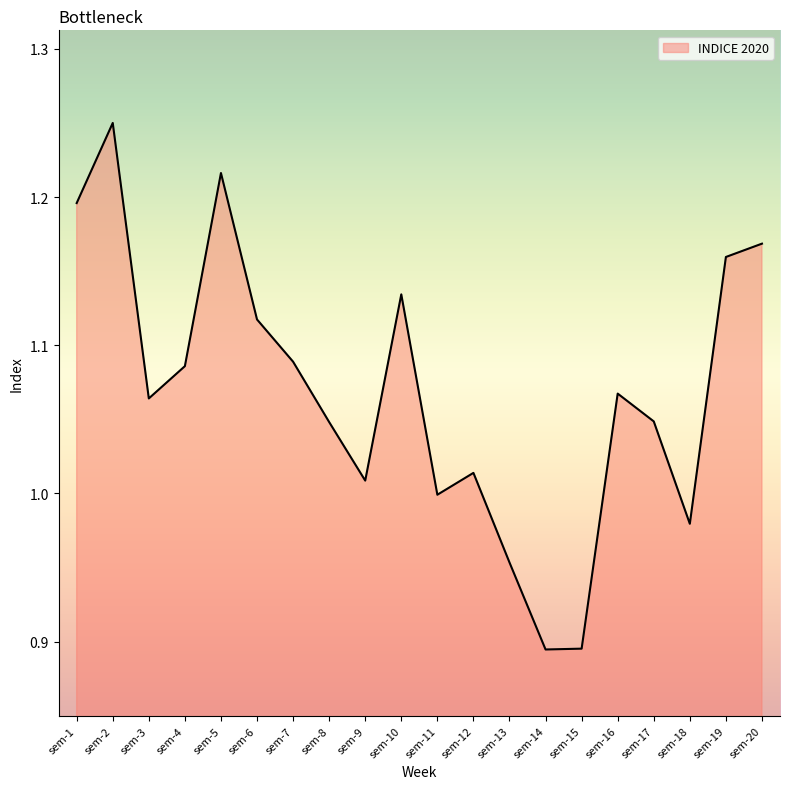

What is the difference between the maximum and minimum values?

0.4